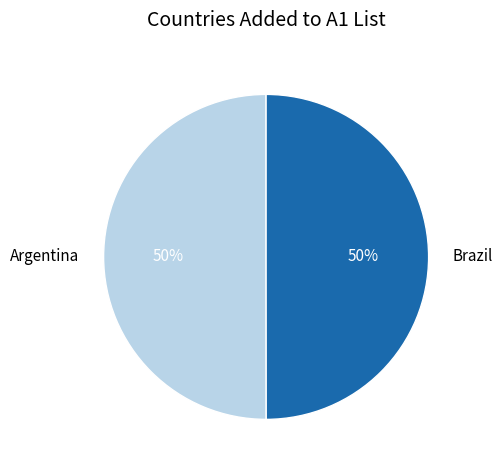

True or false: Brazil accounts for 44% of the total.

False